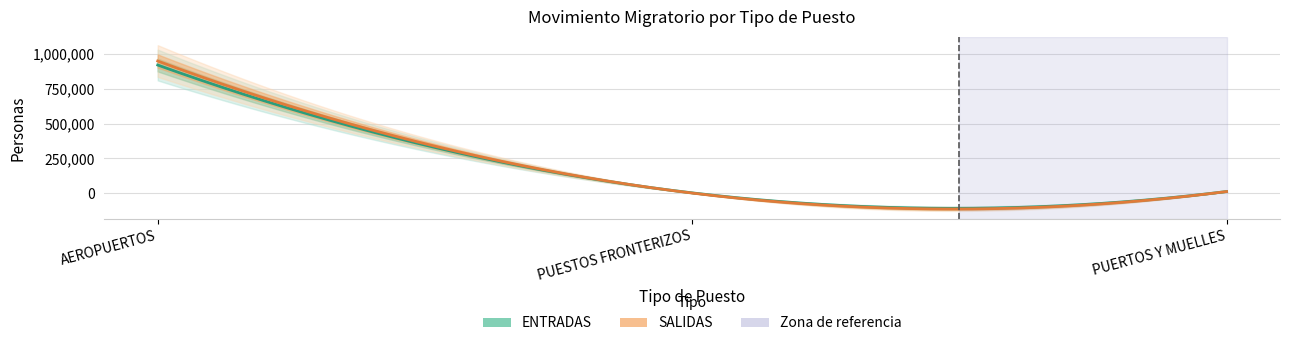

The SALIDAS series shows 18850 at PUERTOS Y MUELLES. True or false?

False